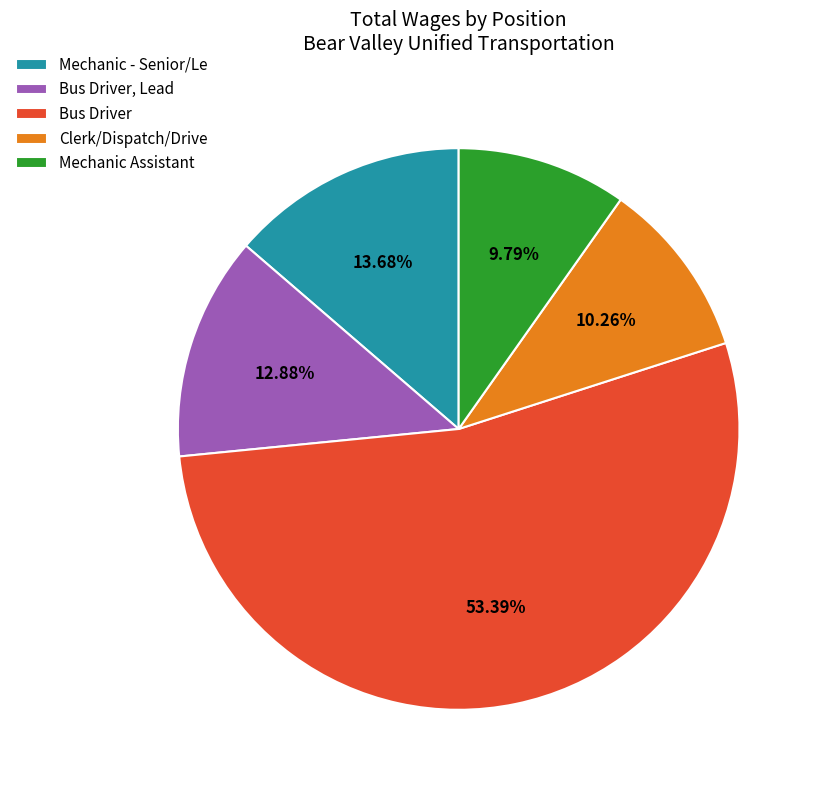

Is it true that Mechanic - Senior/Le is 6% of the pie?

False